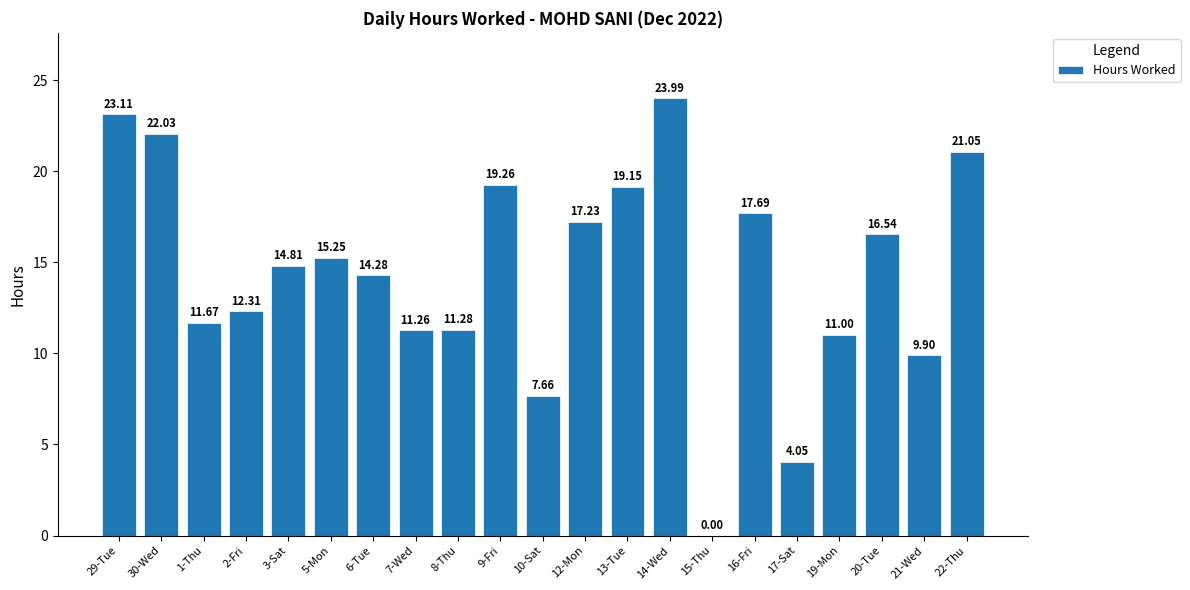

Which has a higher value, 30-Wed or 17-Sat?

30-Wed